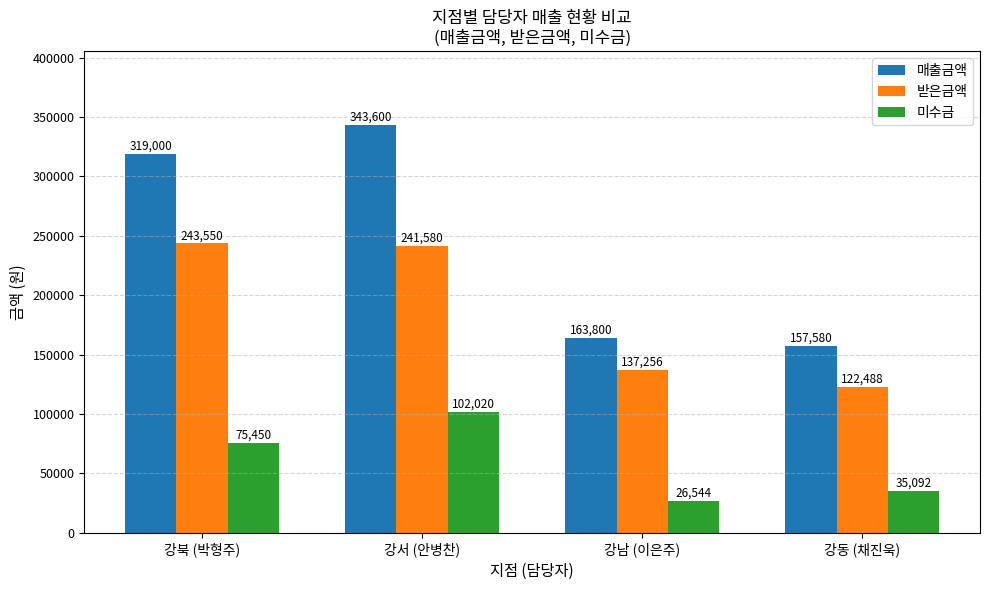

Between 강북 (박형주) and 강서 (안병찬), which series saw the biggest shift?

미수금